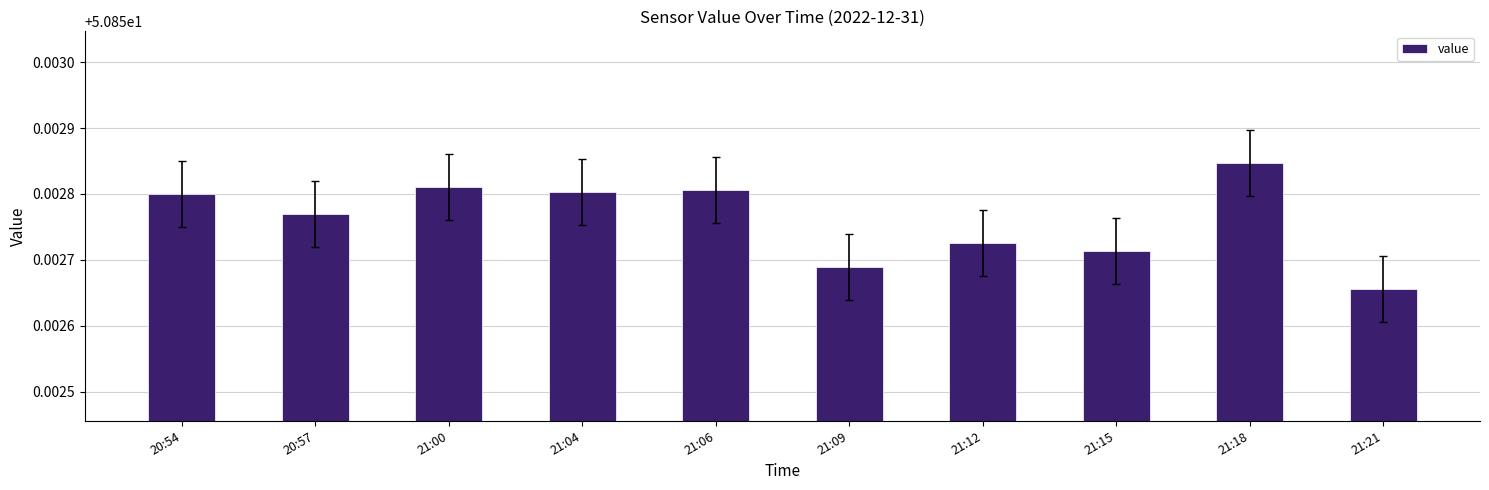

At which label is the value closest to 50?

21:21